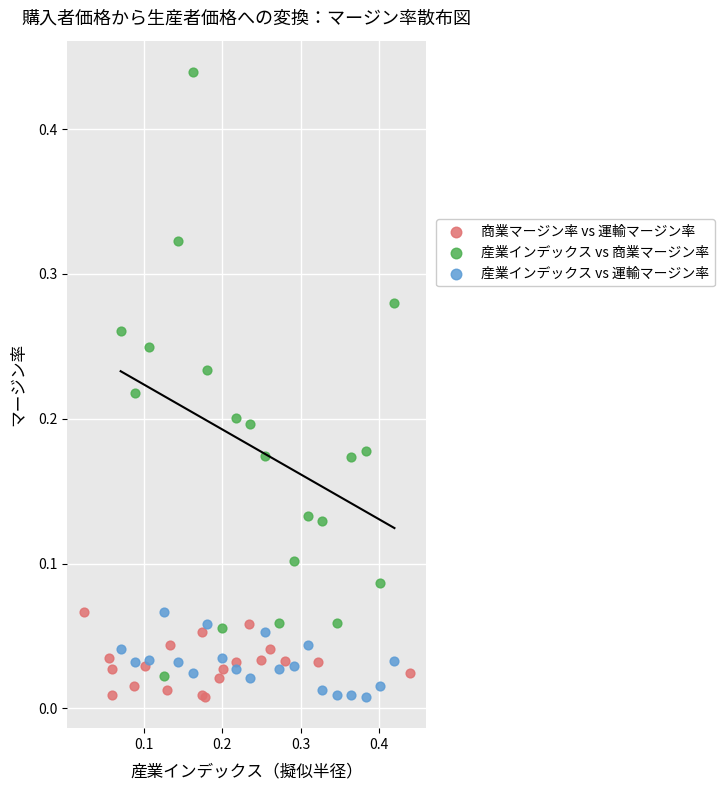

Which series has the widest spread of Y values?

産業インデックス vs 商業マージン率